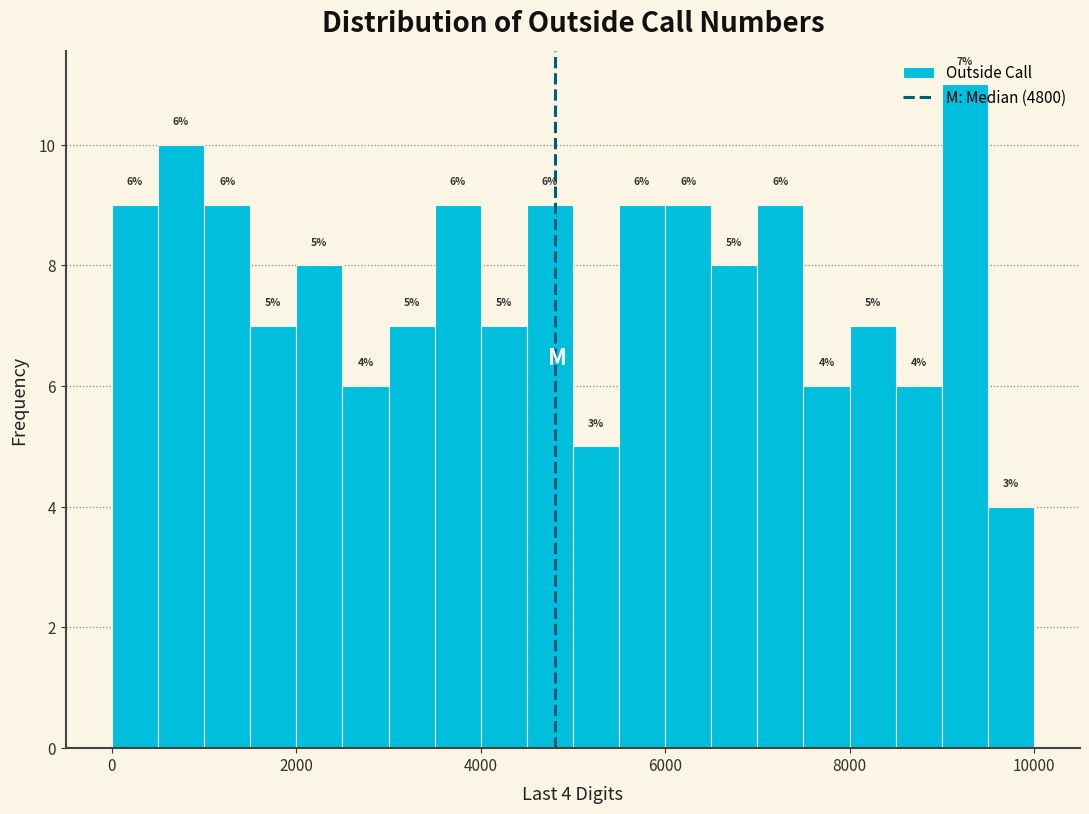

Read against the x-axis, roughly where is the centre of the tallest bar?

9200